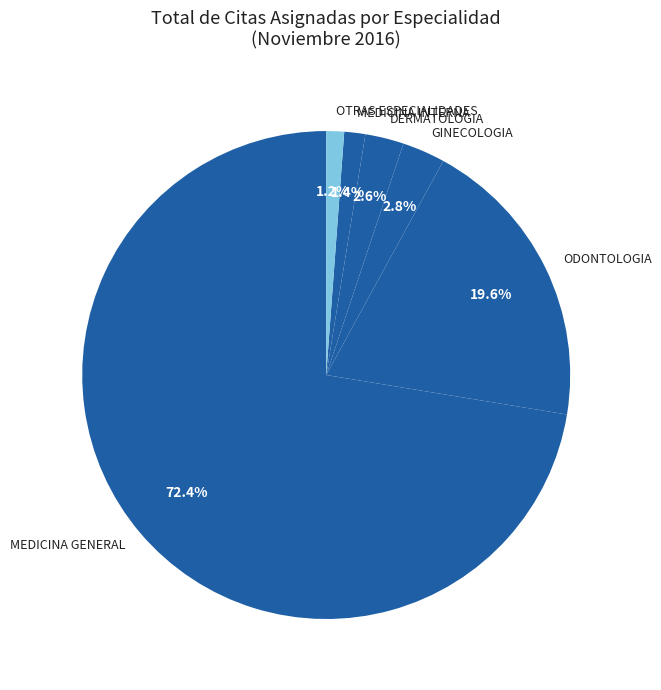

Which has a higher value, GINECOLOGIA or MEDICINA GENERAL?

MEDICINA GENERAL